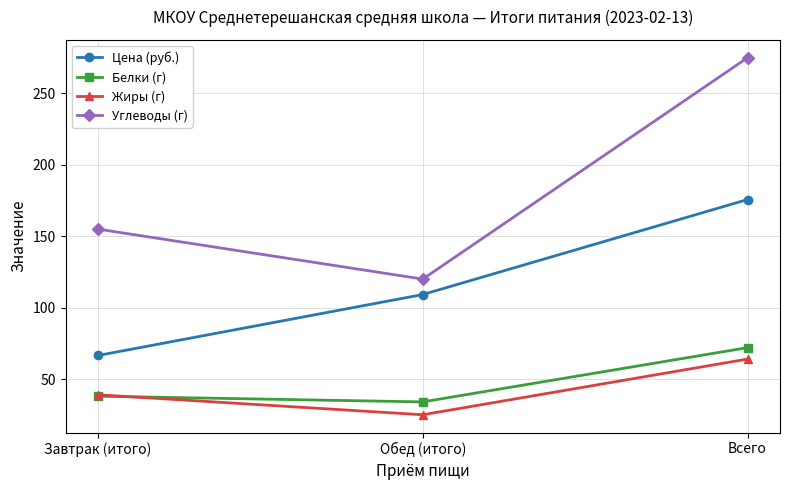

What is the maximum value for Цена (руб.)?

175.7